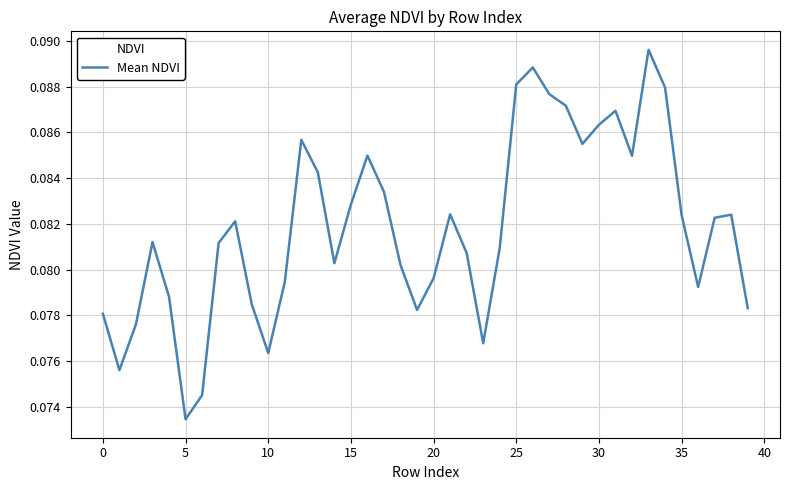

Count the number of categories in the chart.

40